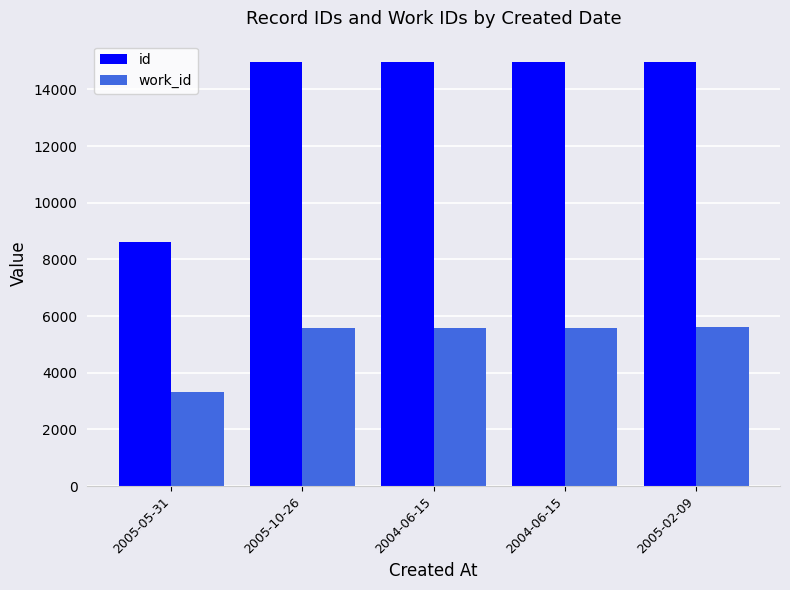

Reading right to left, list all the values displayed in this chart.

id: 14969	14957	14956	14950	8607
work_id: 5600	5594	5594	5590	3336